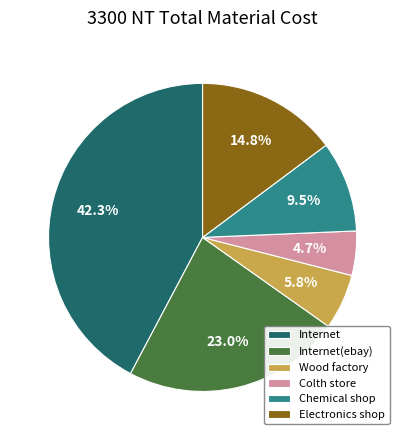

To the nearest percent, what is the difference between the Electronics shop and Chemical shop slice percentages?

5%